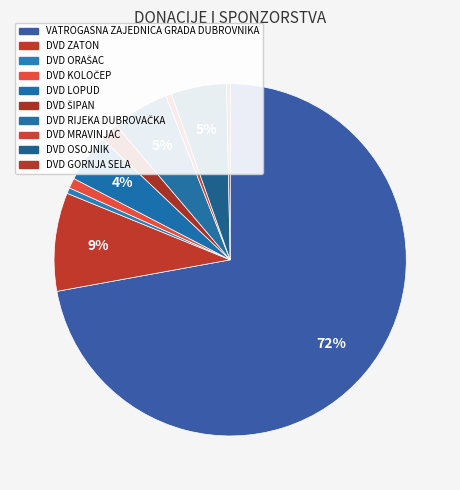

Count the number of slices in the pie.

10